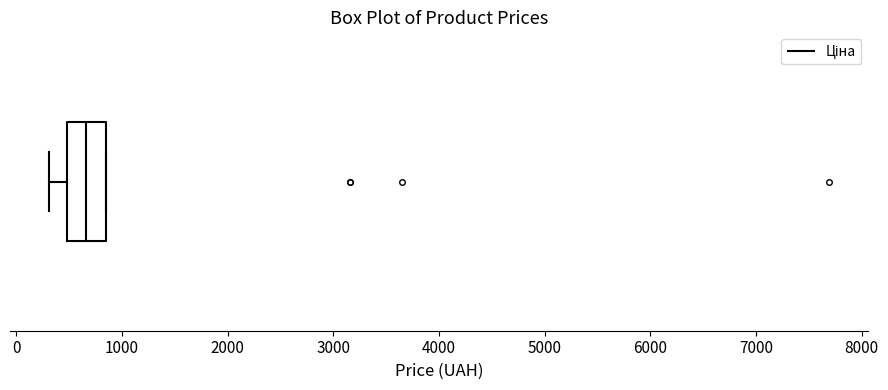

Where is the right edge of the box on the x-axis? The values are not printed on the chart, so give them approximately, as read against the axis.

800